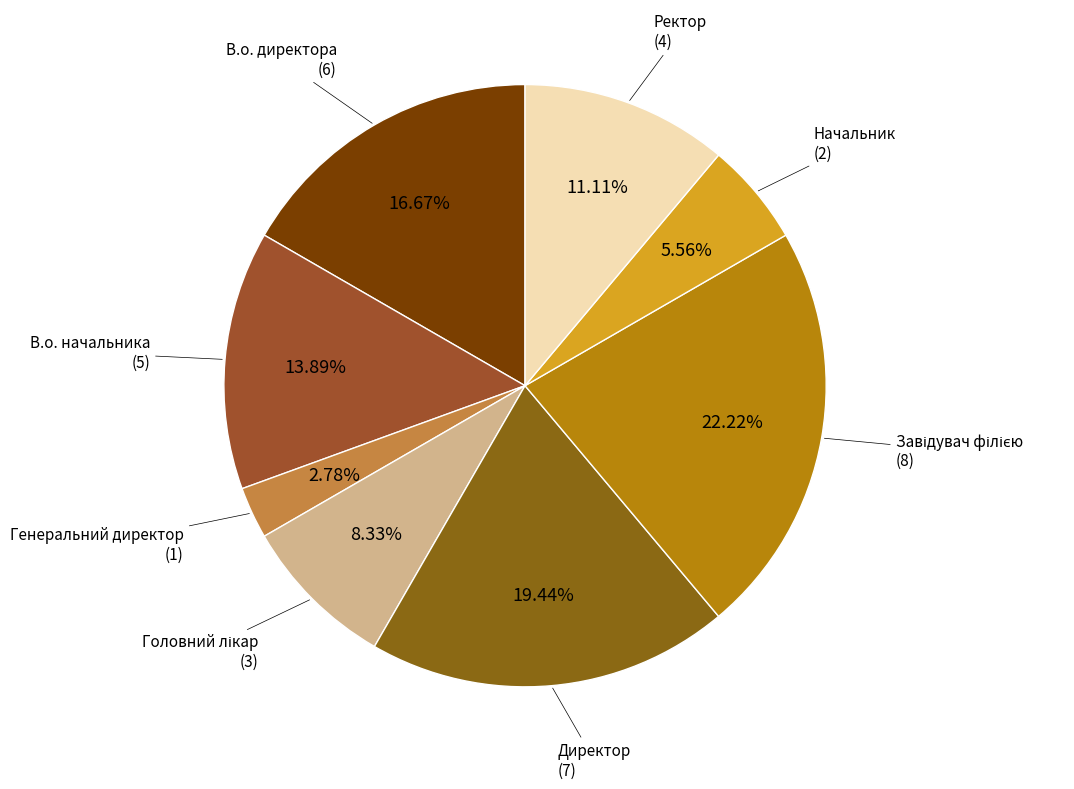

To the nearest percent, what portion does В.о. директора represent?

17%